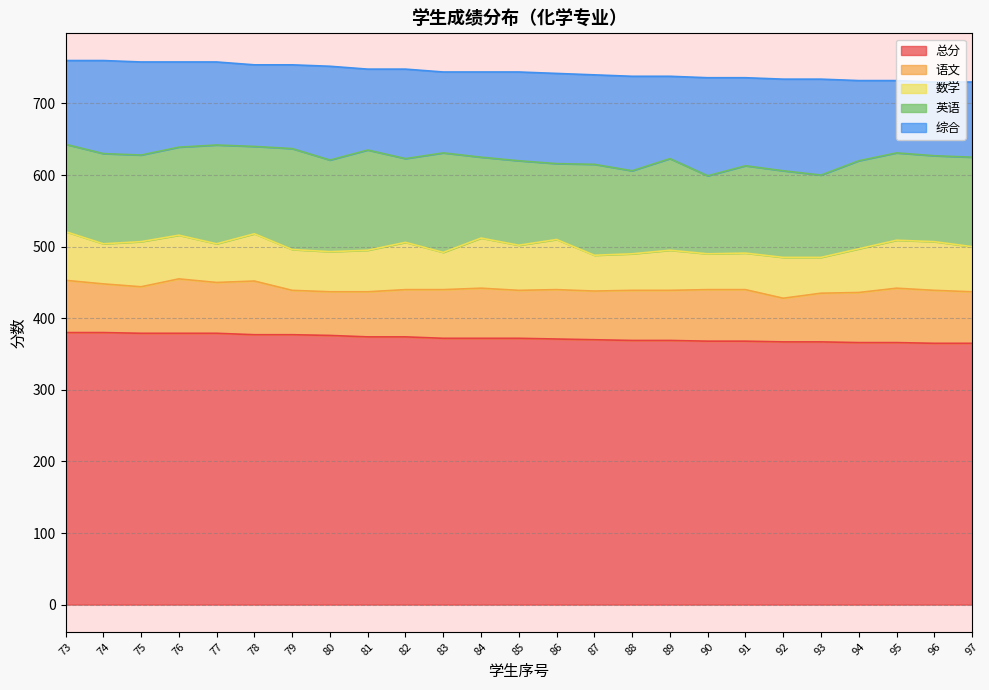

What is the maximum value for 综合?

137